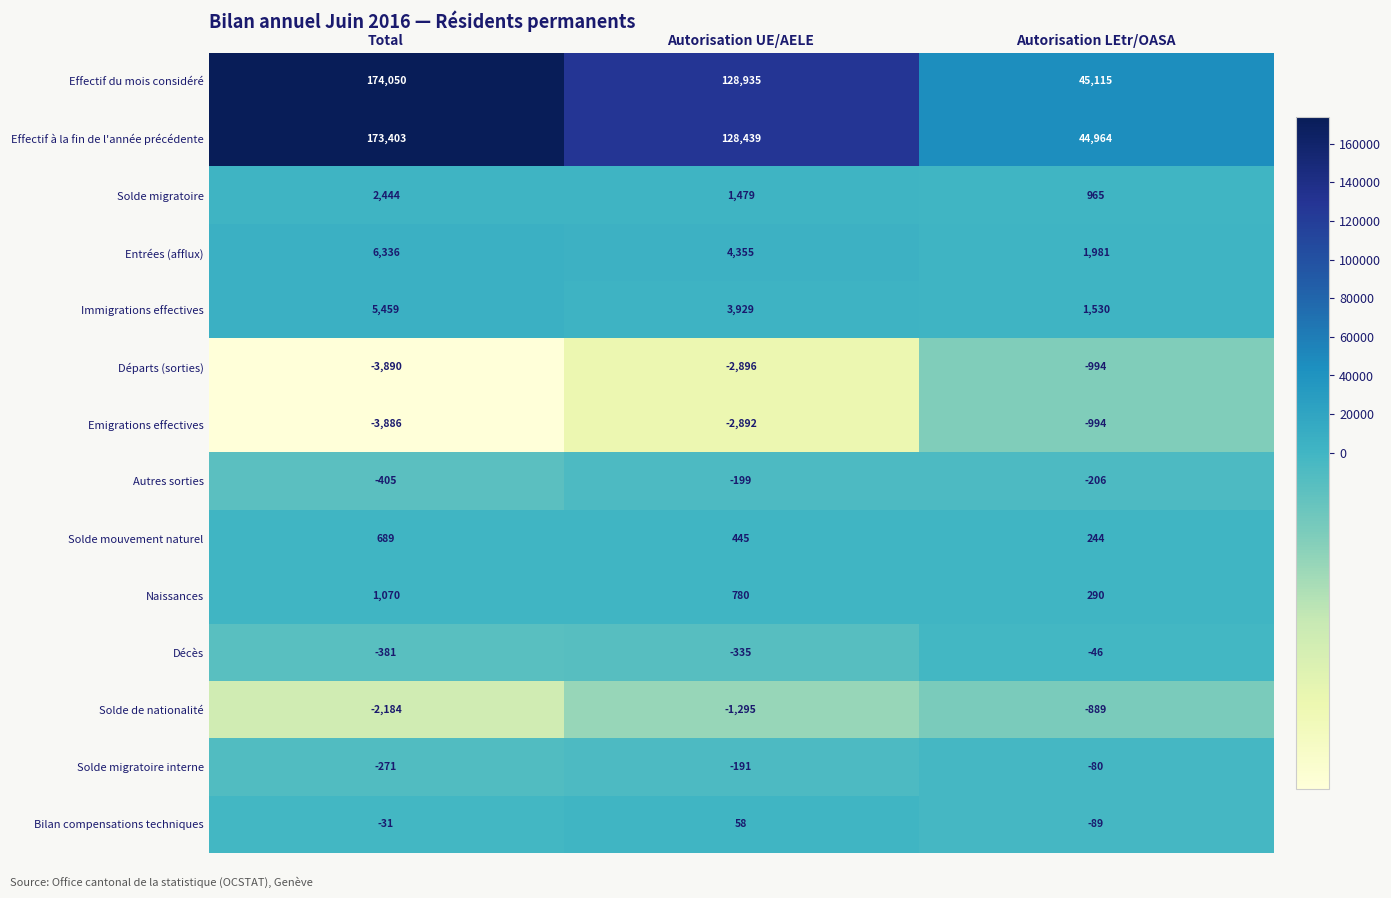

What is the sum of the Solde migratoire values at Total and Autorisation LEtr/OASA?

3409